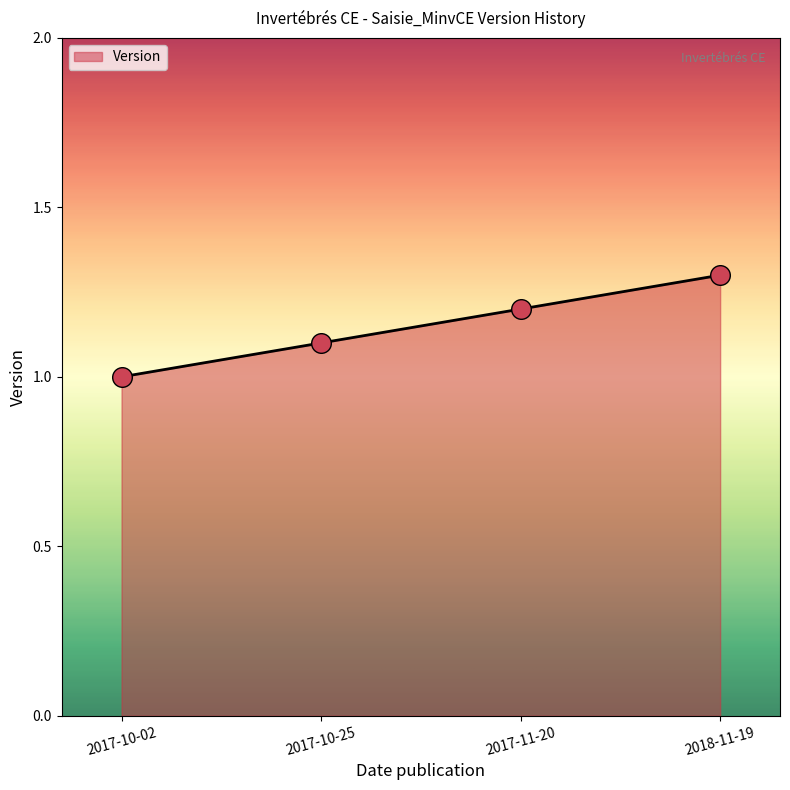

Approximately how many times larger is the value at 2017-11-20 compared to 2018-11-19?

0.9